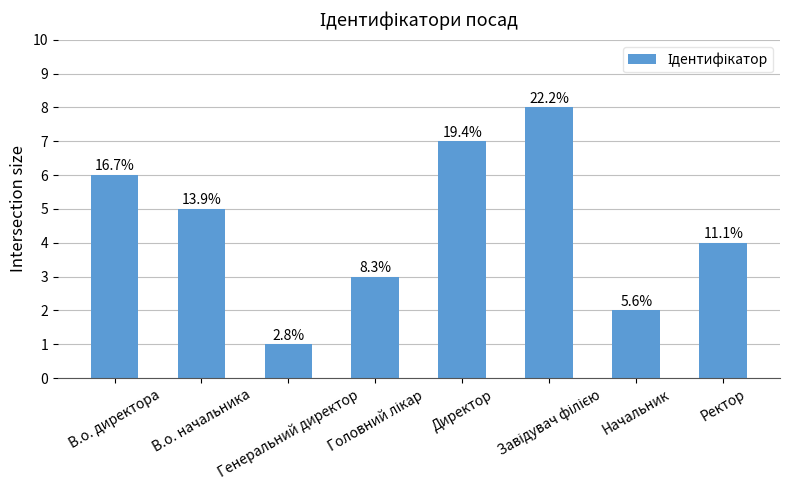

How many bars are there in total?

8